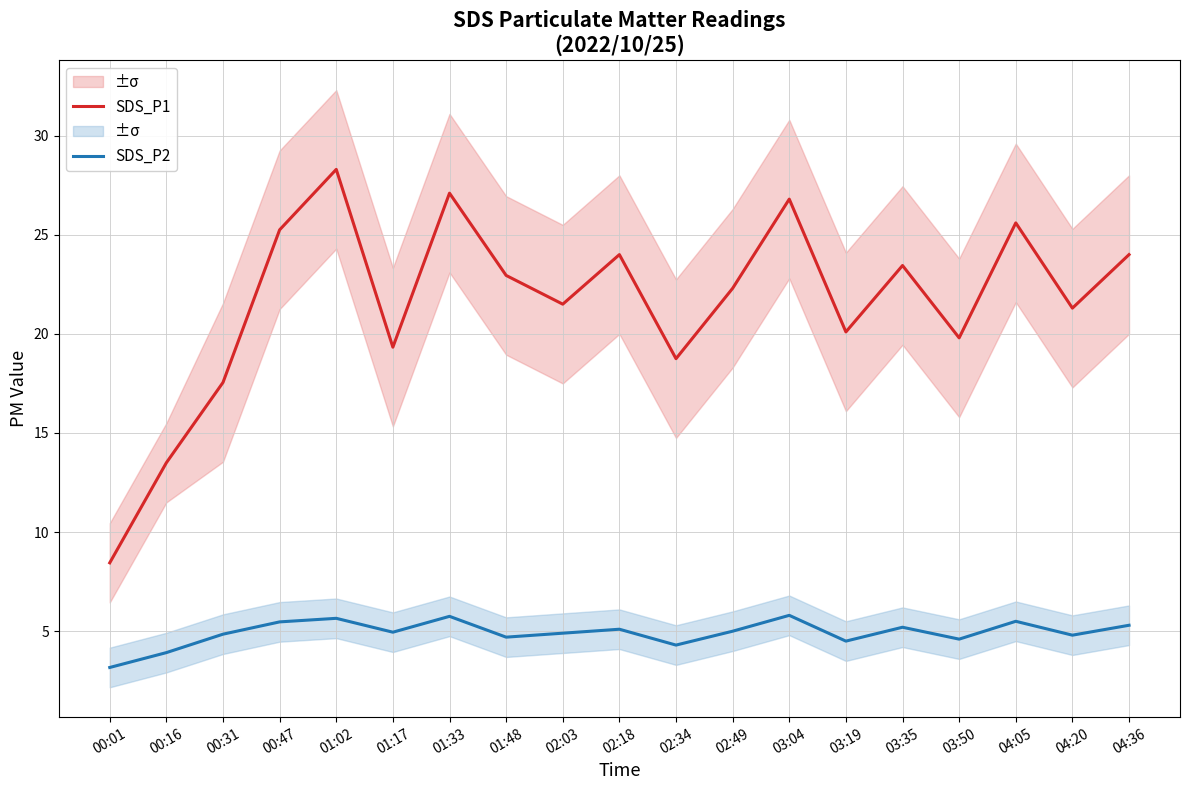

True or false: SDS_P1 and SDS_P2 cross at least once.

False